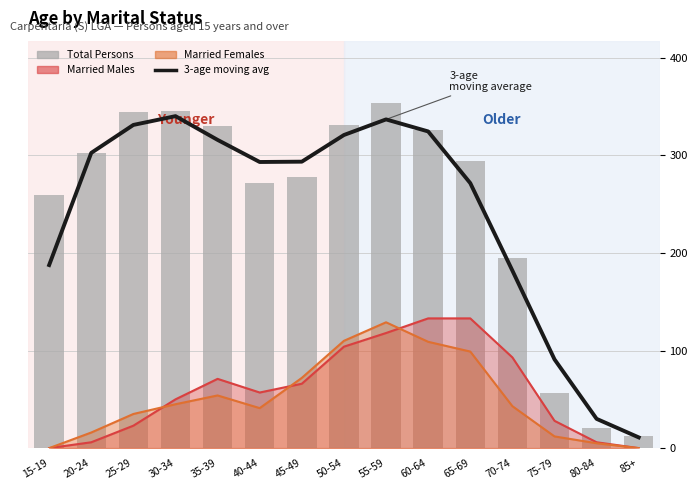

What is the label of the 12th bar from the left?

70-74